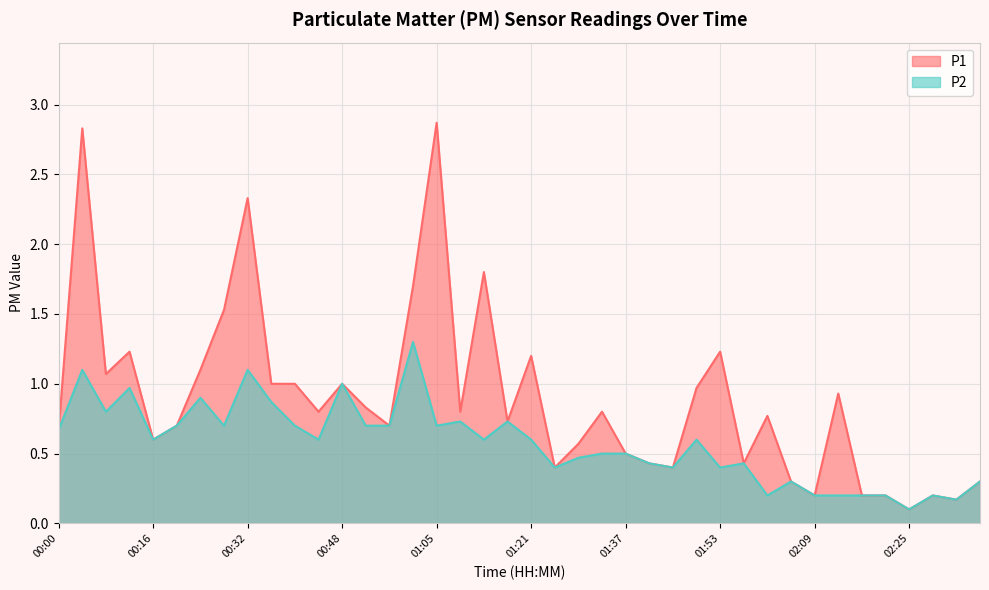

Which series has the largest total across all categories?

P1